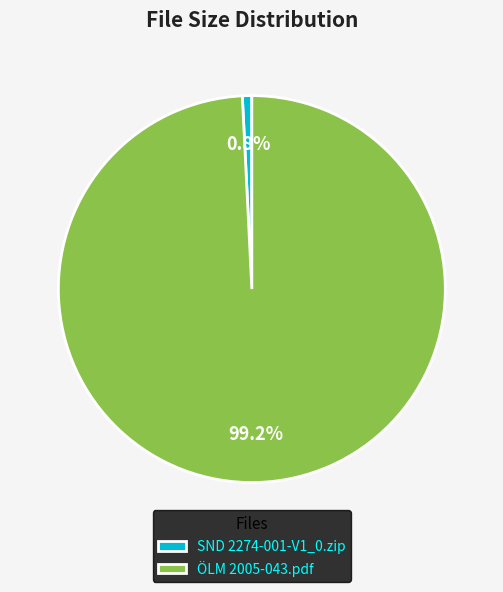

True or false: ÖLM 2005-043.pdf accounts for 89% of the total.

False